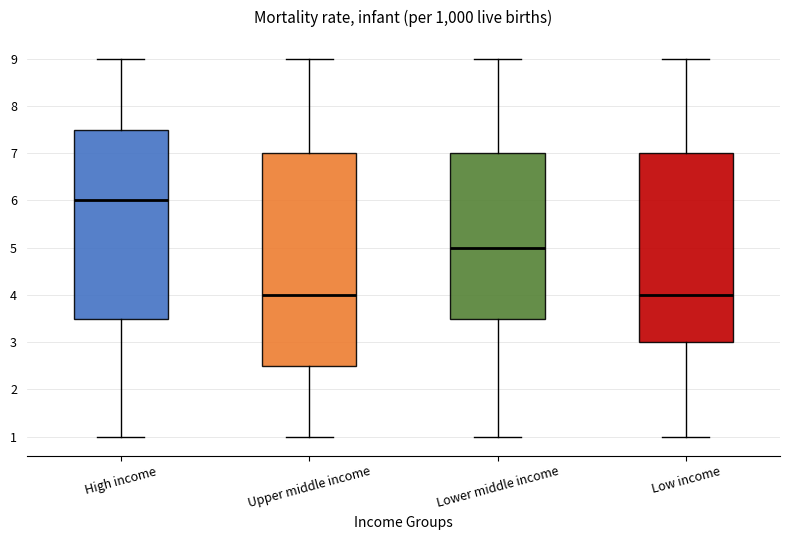

Where is the upper edge of the box for Upper middle income on the y-axis? The values are not printed on the chart, so give them approximately, as read against the axis.

7.0